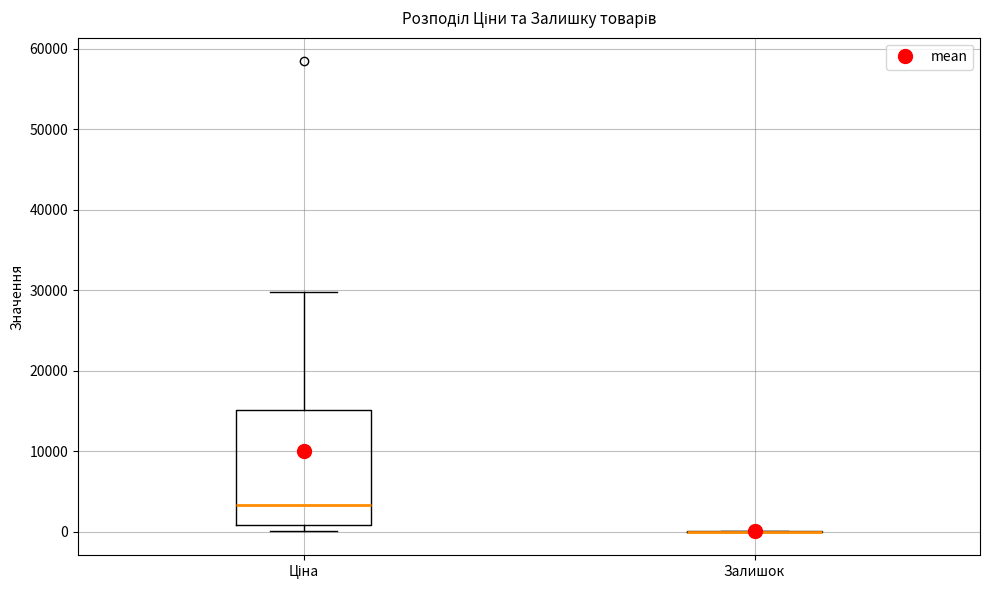

Comparing the boxes themselves (not the whiskers), which one is the tallest?

Ціна